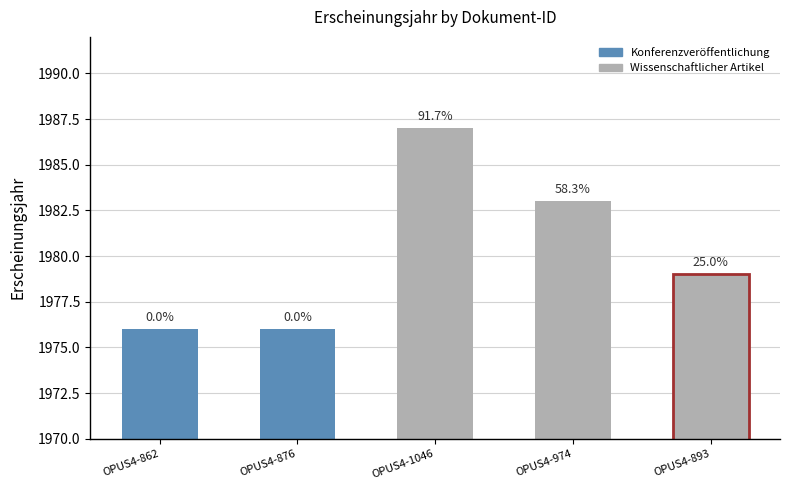

Reading left to right, what are all the values shown in this chart?

OPUS4-862=1976	OPUS4-876=1976	OPUS4-1046=1987	OPUS4-974=1983	OPUS4-893=1979